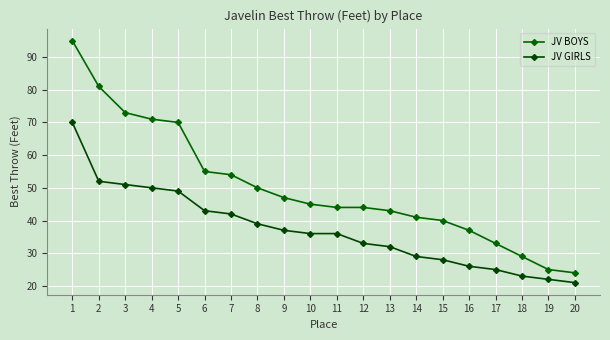

True or false: JV BOYS and JV GIRLS cross at least once.

False